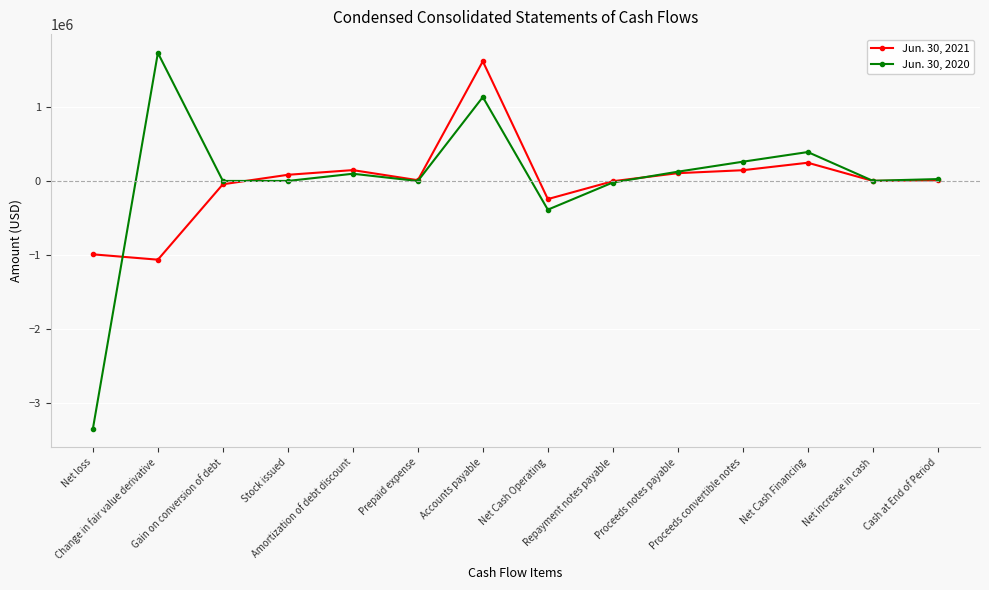

Rank the series by their average value, from highest to lowest.

Jun. 30, 2021, Jun. 30, 2020